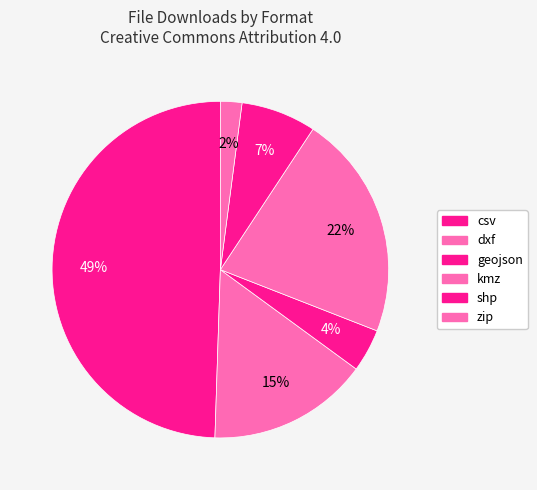

How many segments does this pie chart have?

6